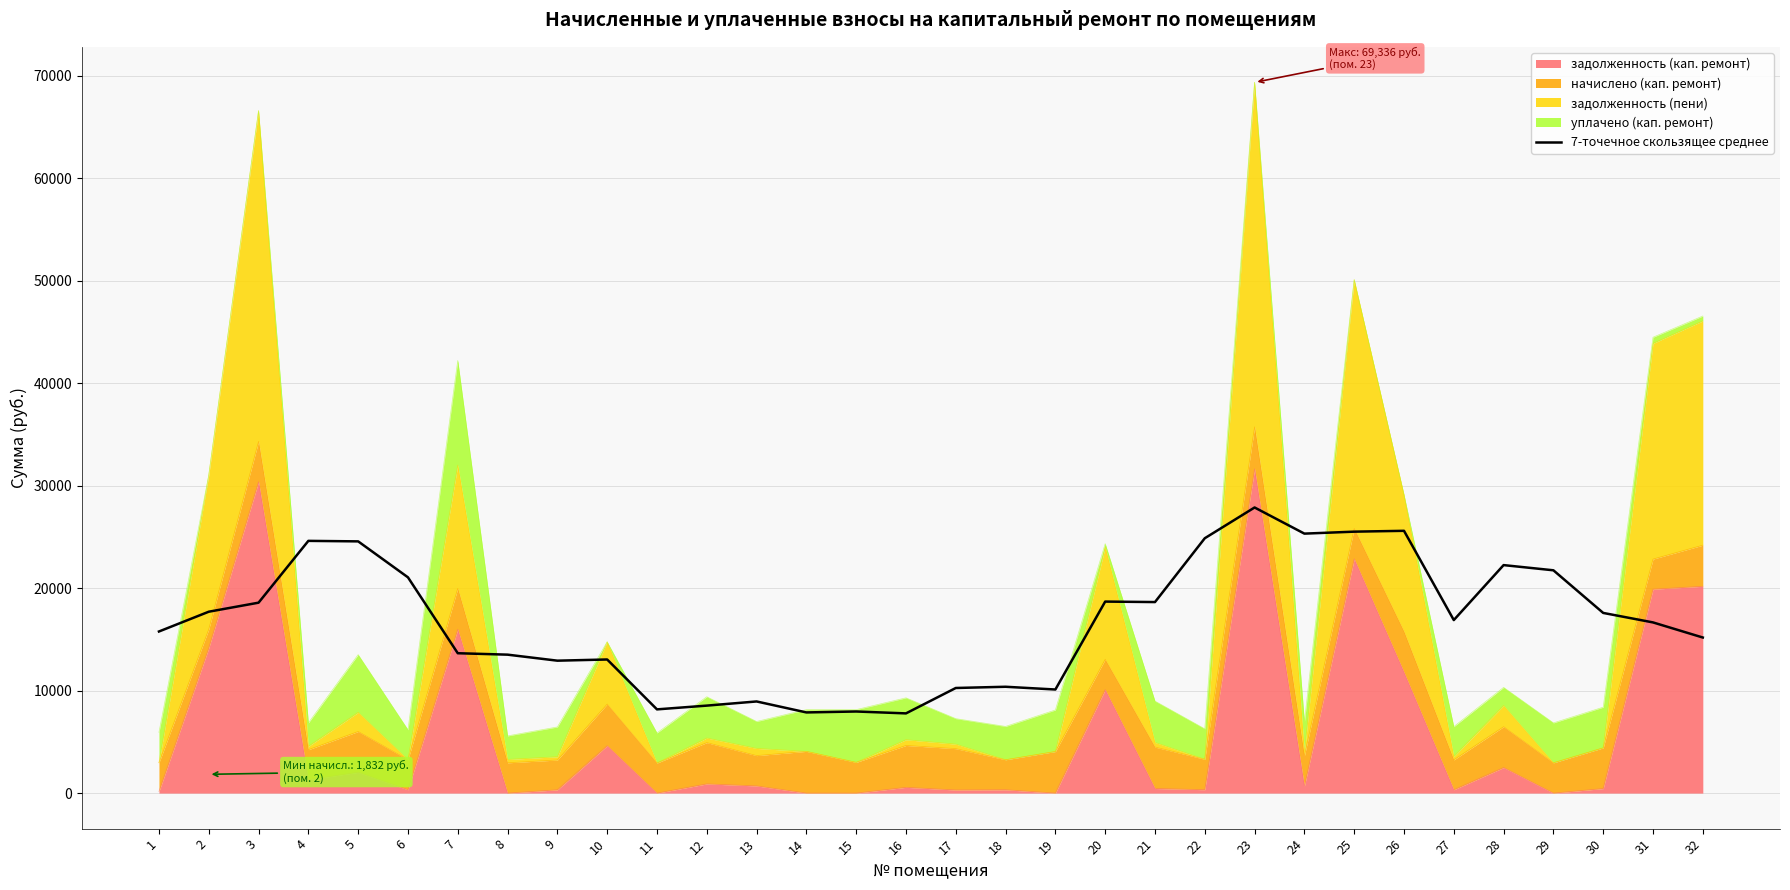

What is the value of the 25th point from the left?

25504.6